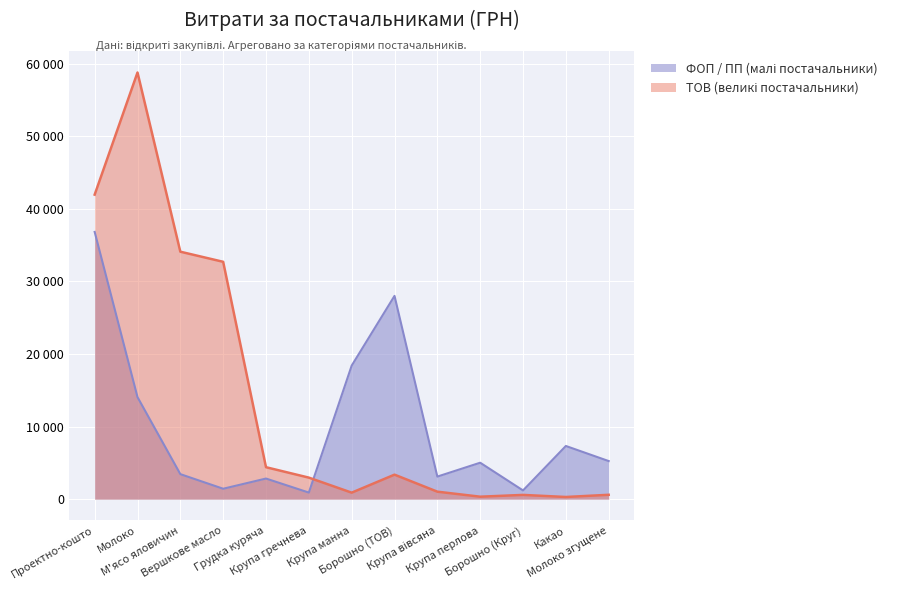

What is the average value?

14006.3